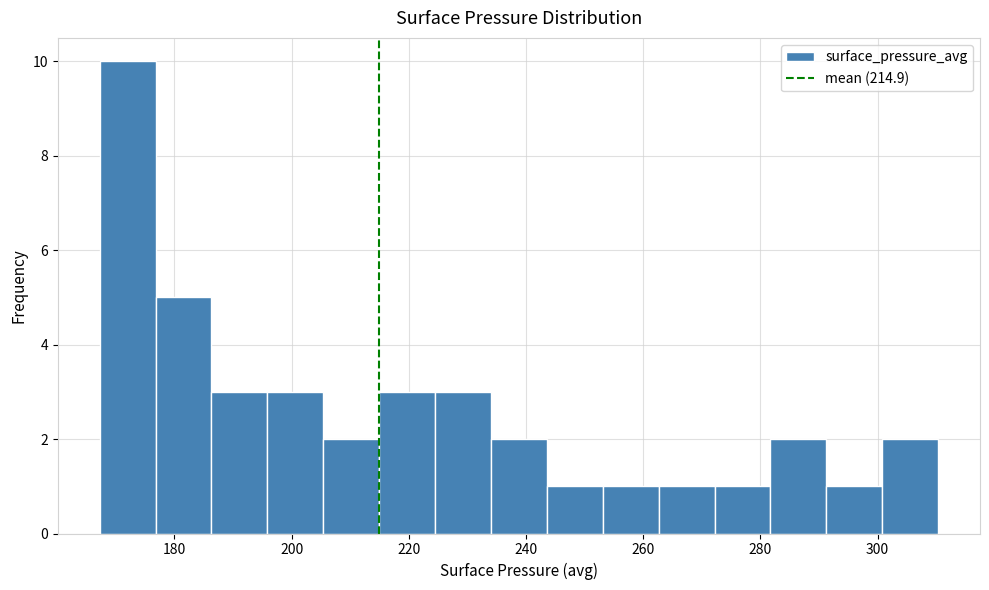

What is the height of the bar covering 254 to 262 on the x-axis? Neither the bar edges nor the heights are printed on the chart, so give them approximately, as read against the axes.

1